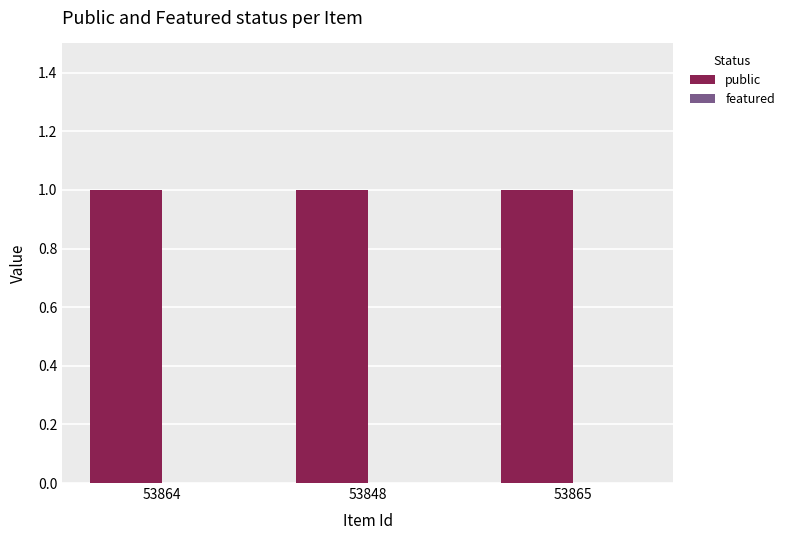

List the labels in order of public value, smallest first.

53864, 53848, 53865